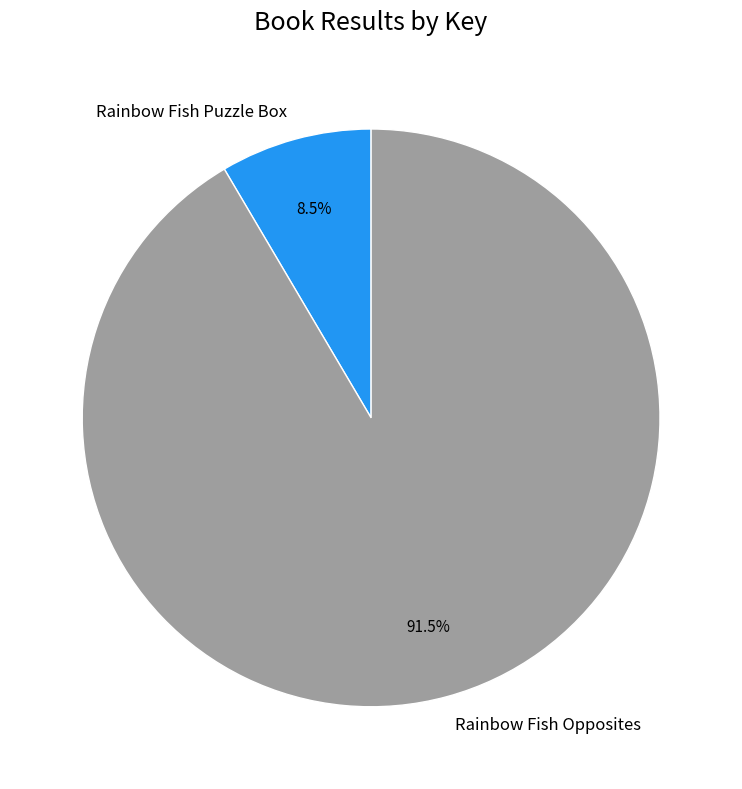

Approximately how many times larger is the value at Rainbow Fish Opposites compared to Rainbow Fish Puzzle Box?

10.8